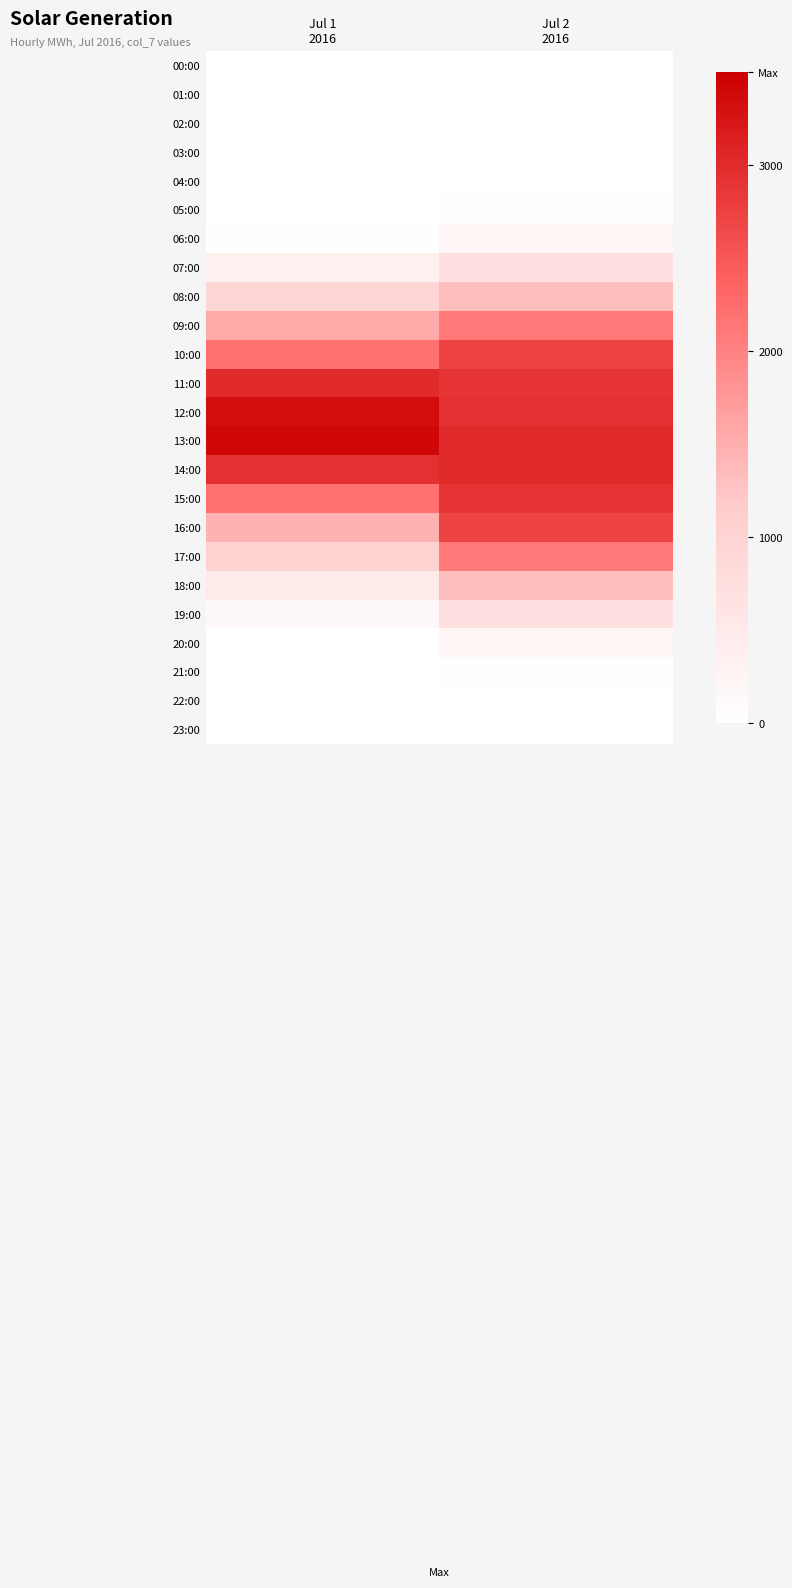

Which series changed the most between Jul 1 2016 and Jul 2 2016?

16:00